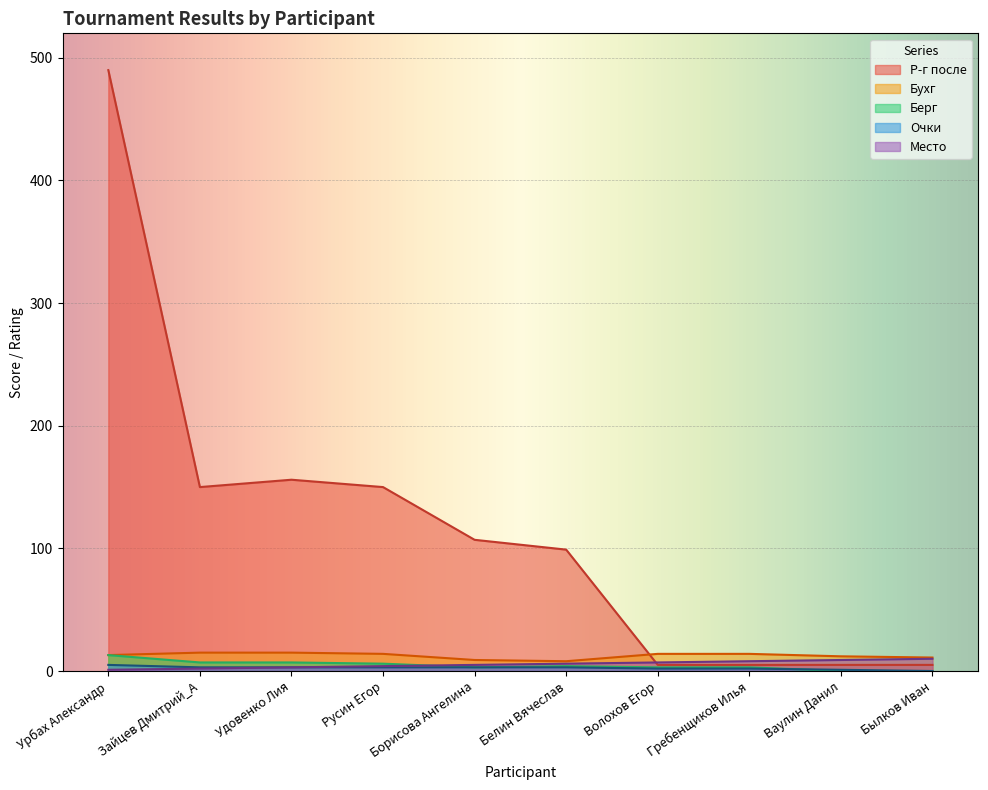

What are all the series names shown in the legend?

Место, Очки, Бухг, Берг, Р-г после